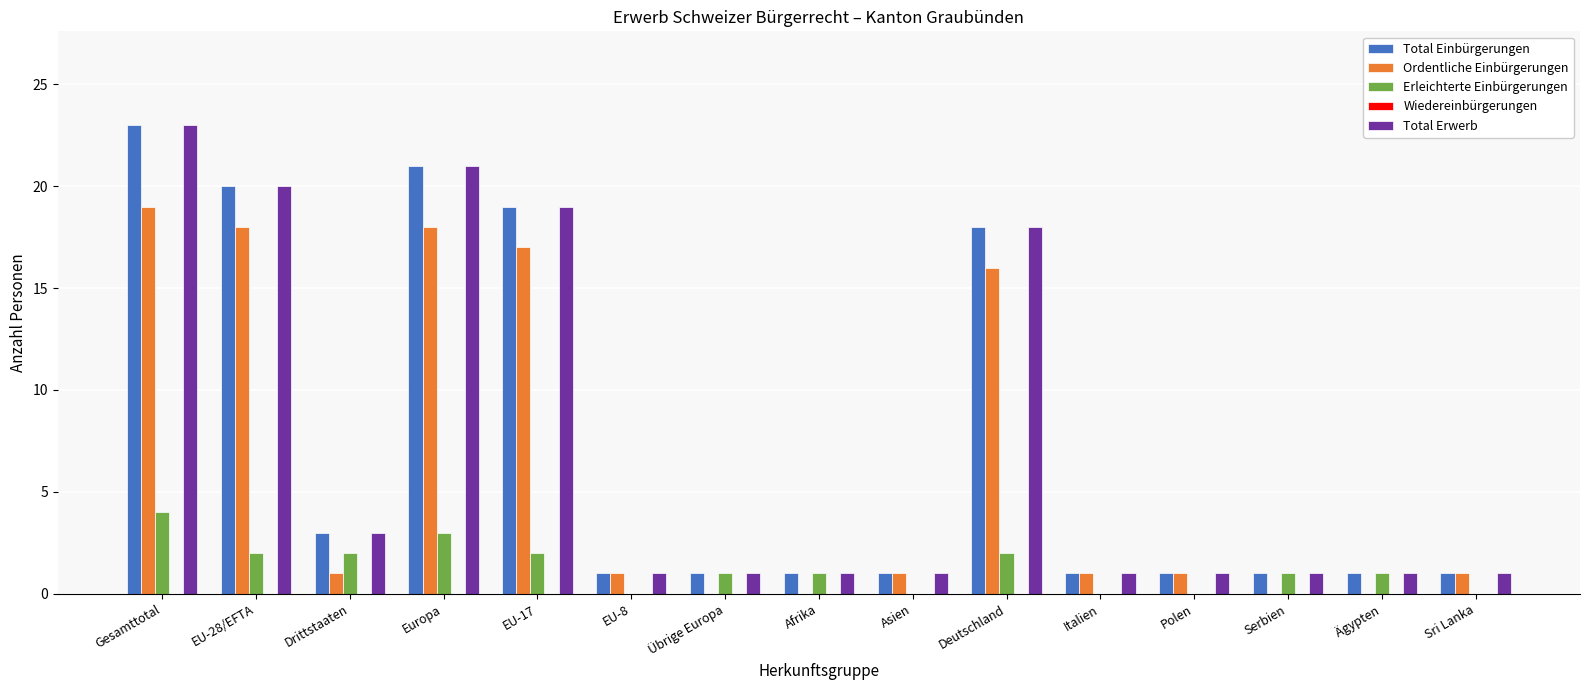

What is the total value across all series at Ägypten?

3